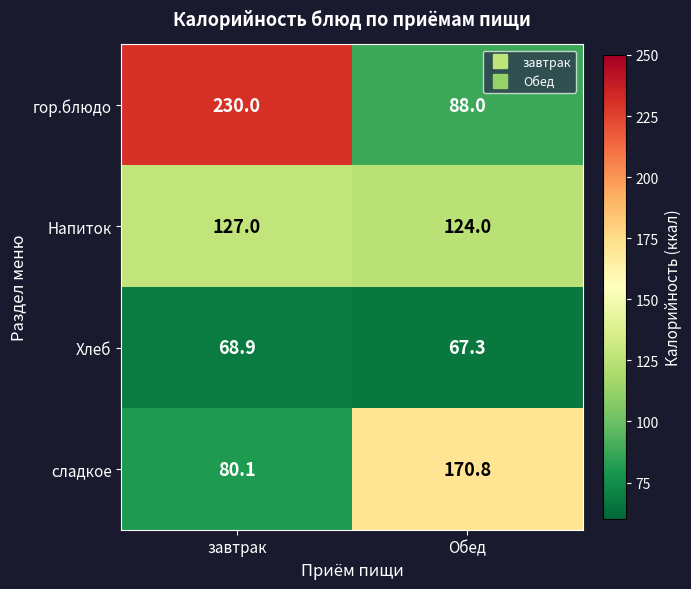

Which label corresponds to the largest value in the chart?

завтрак